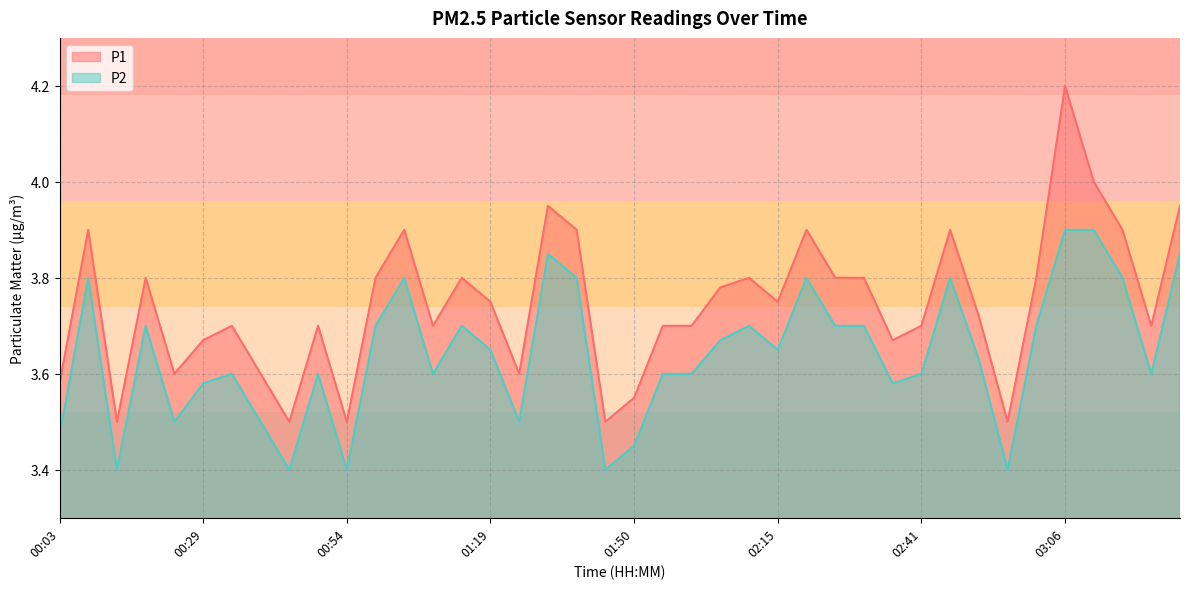

Count the P2 values in the range 3 to 4.

40